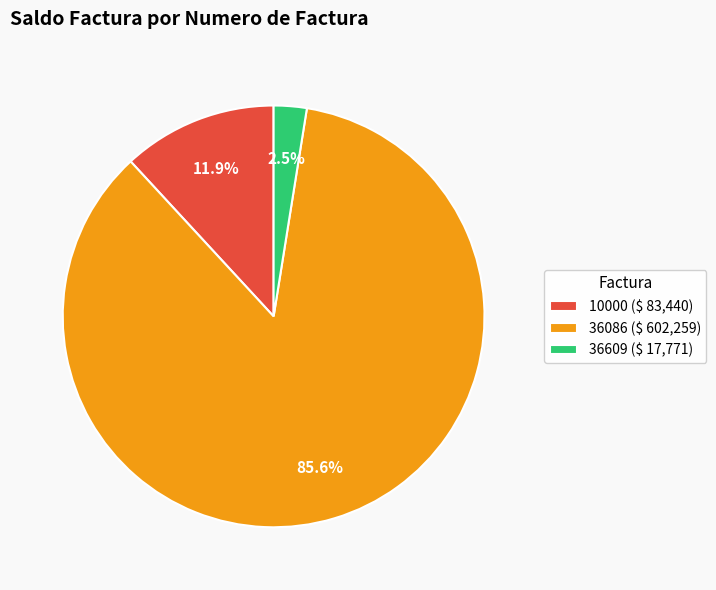

Does 36086 represent more than half of the total?

Yes